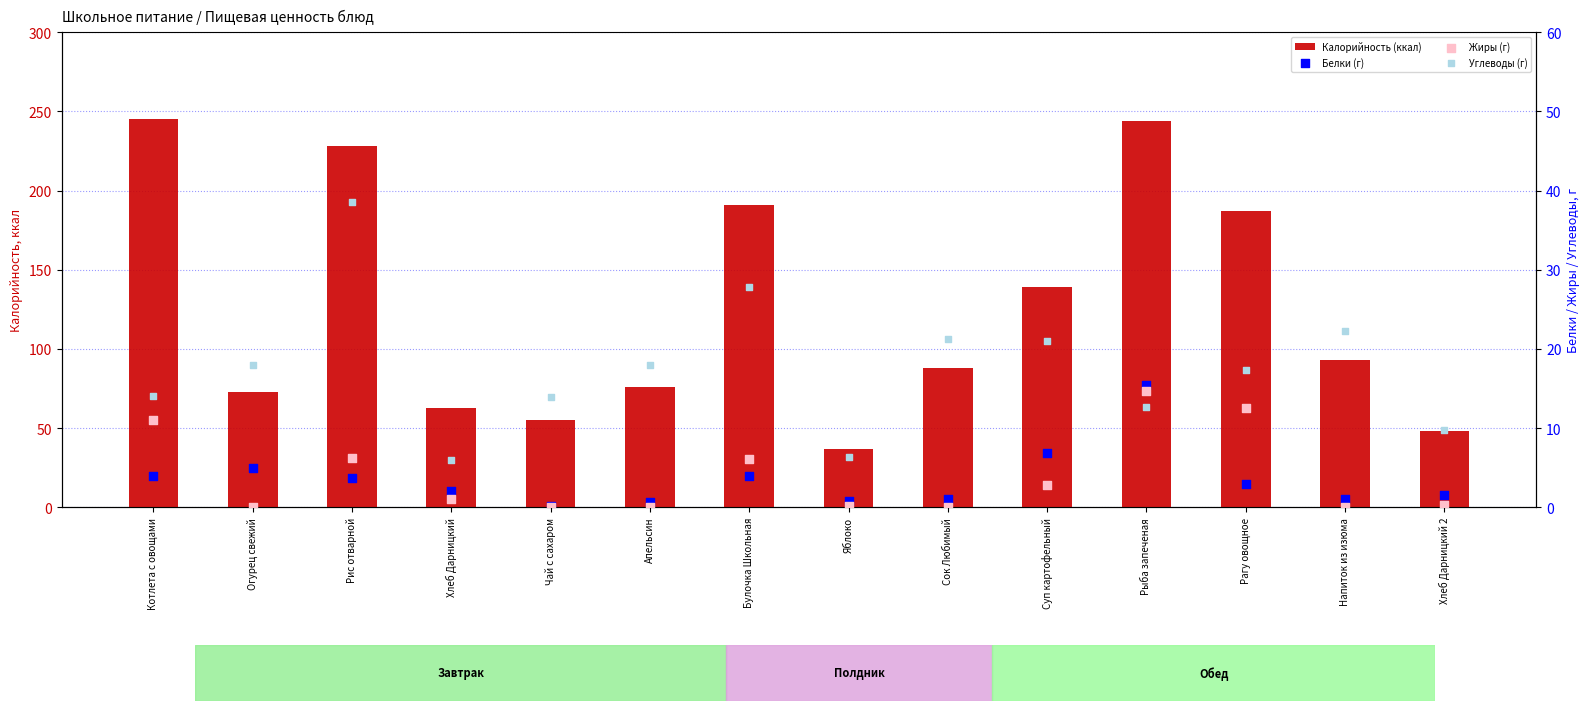

What are all the series names shown in the legend?

Калорийность (ккал), Белки (г), Жиры (г), Углеводы (г)